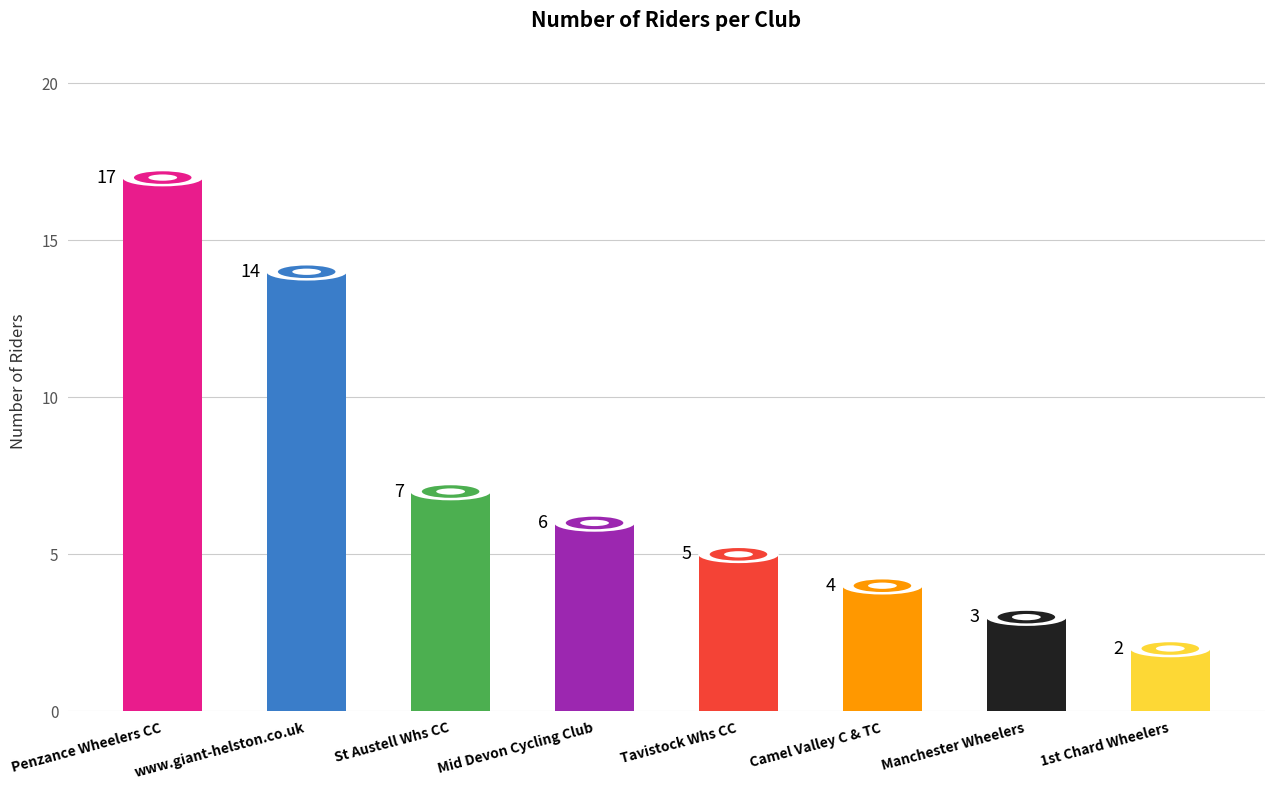

List the labels in order of value, smallest first.

1st Chard Wheelers, Manchester Wheelers, Camel Valley C & TC, Tavistock Whs CC, Mid Devon Cycling Club, St Austell Whs CC, www.giant-helston.co.uk, Penzance Wheelers CC